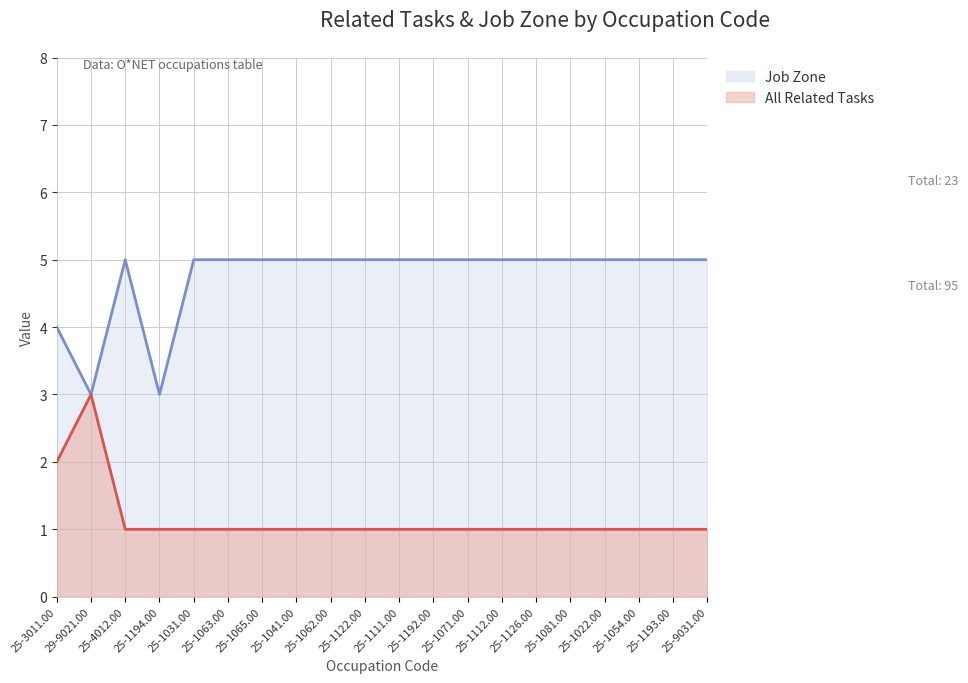

Which series has the largest total across all categories?

Job Zone